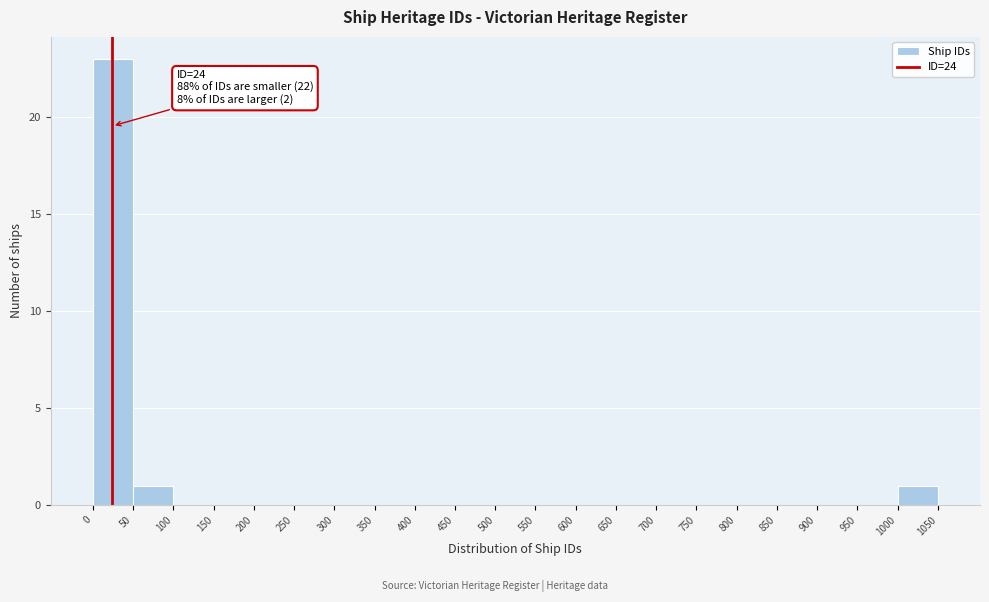

Over which range of the x-axis is the bar tallest?

0 to 50